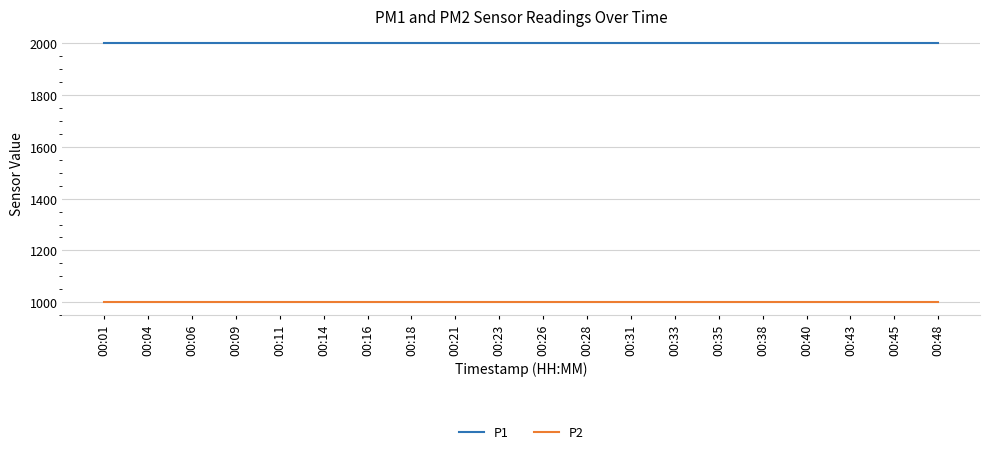

True or false: P1 and P2 cross at least once.

False